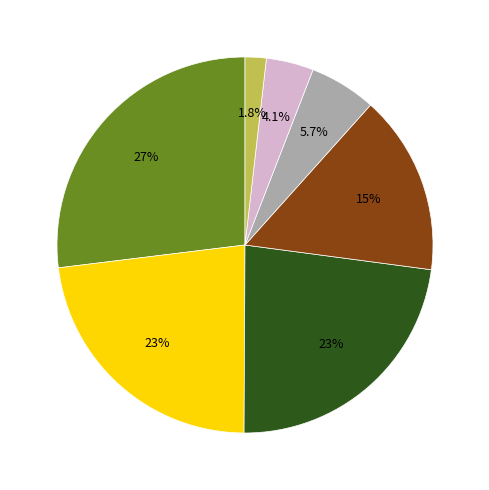

Is there any slice that represents more than half of the pie?

No